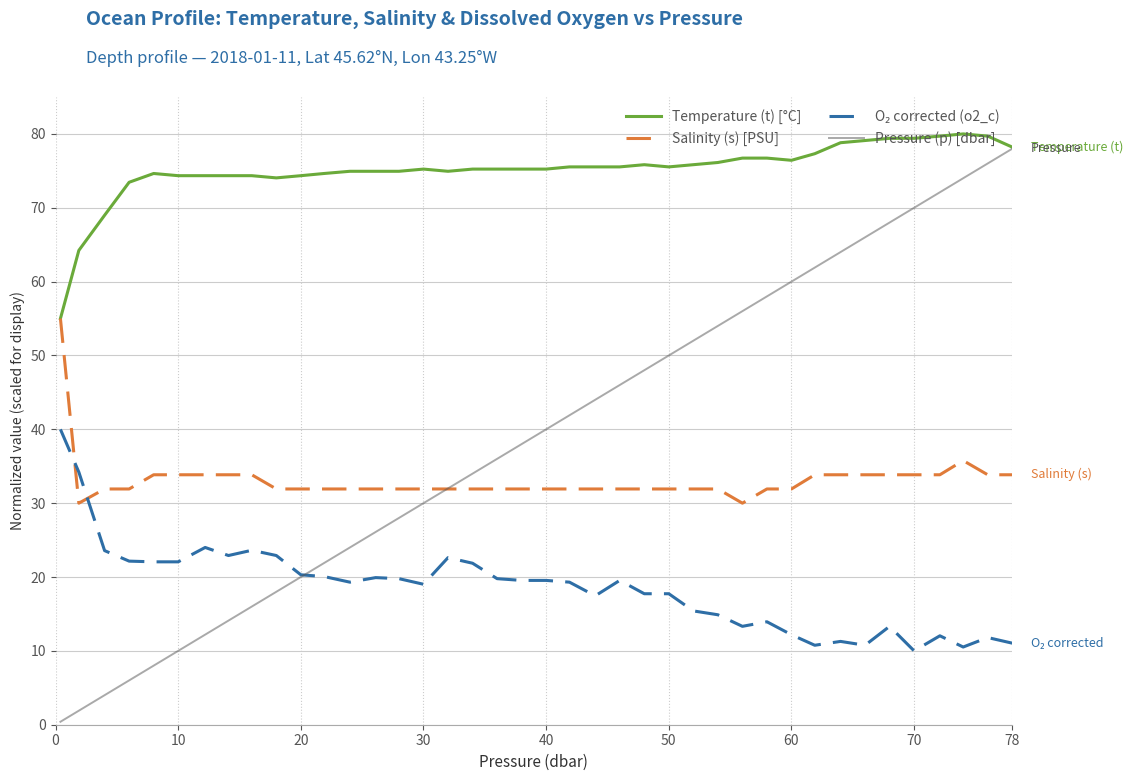

What is the difference between the maximum and minimum values in the Salinity (s) [PSU] series?

25.0